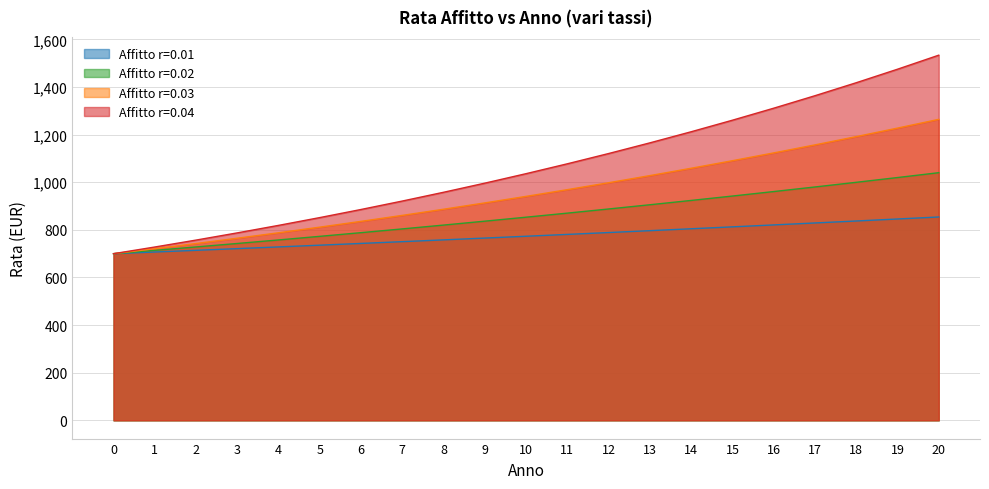

How many lines are shown in the chart?

4